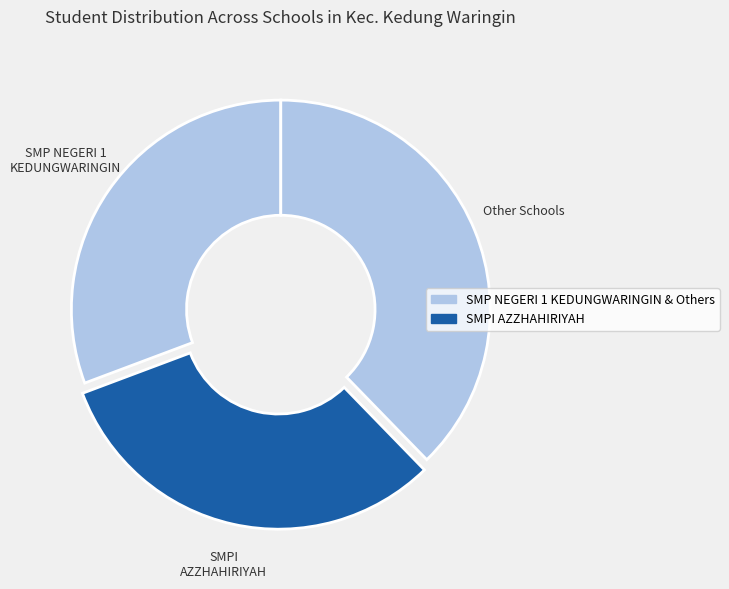

Do SMPI AZZHAHIRIYAH and Other Schools together represent more than half of the pie?

Yes